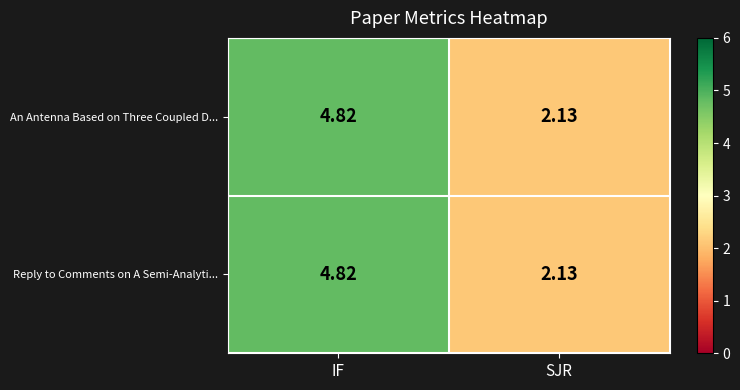

List the labels in order of An Antenna Based on Three Coupled D... value, smallest first.

SJR, IF